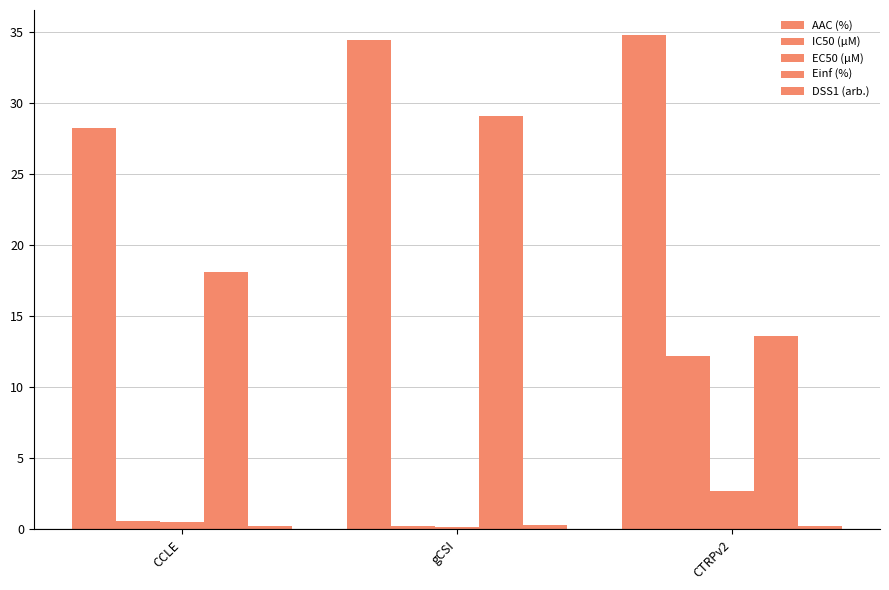

Which label corresponds to the smallest value in the chart?

gCSI